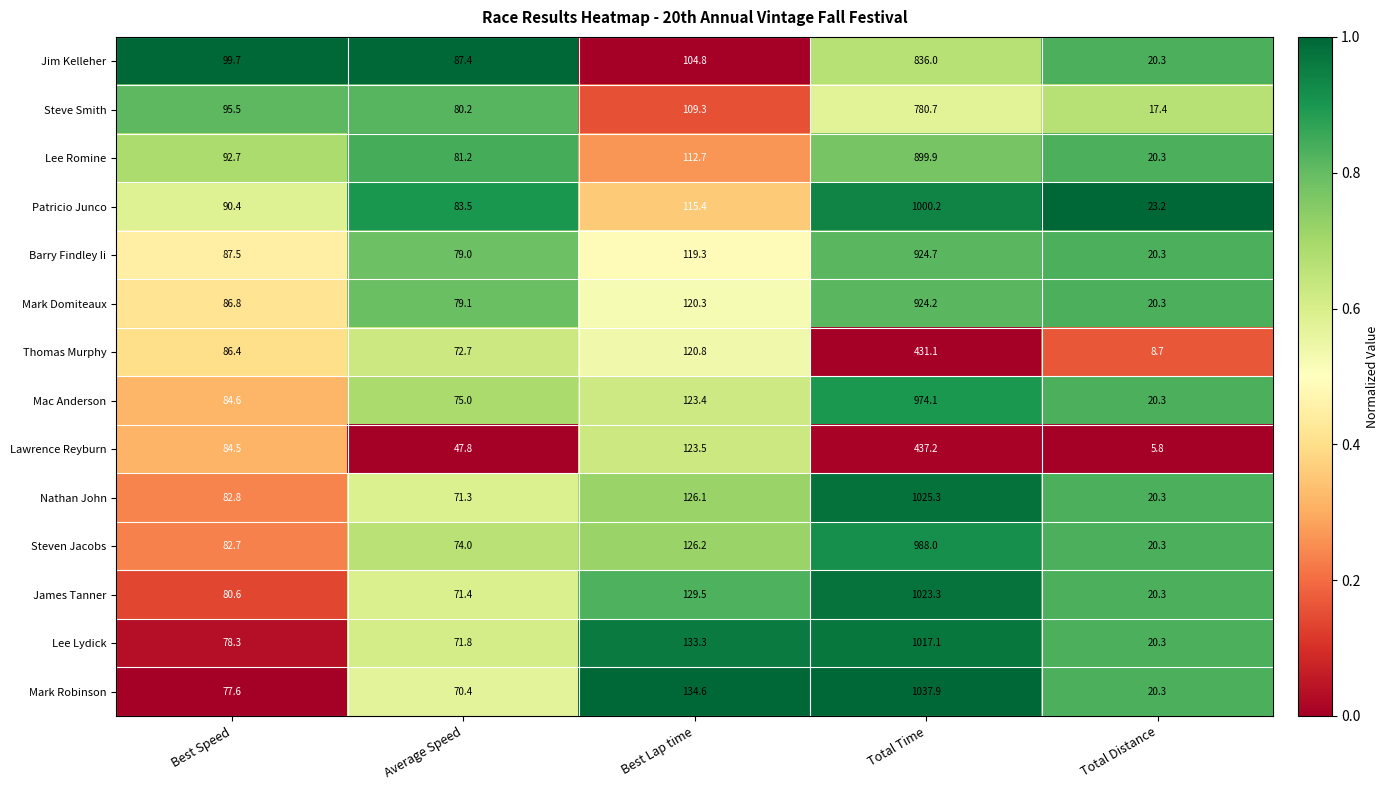

At which category is the sum across all series the highest?

Total Time